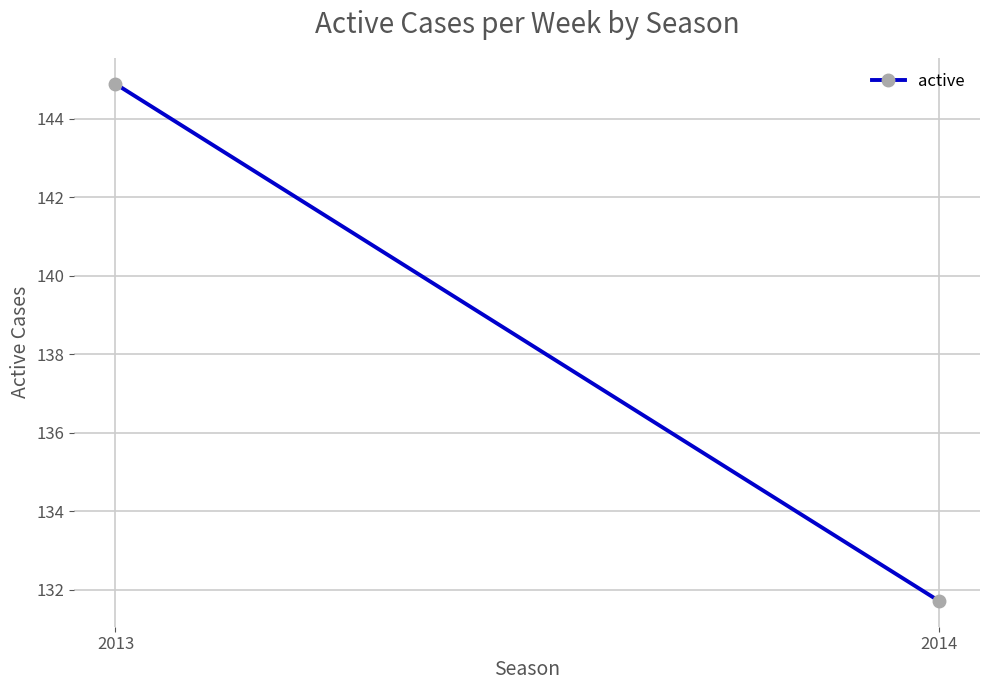

What is the sum of all values?

276.6